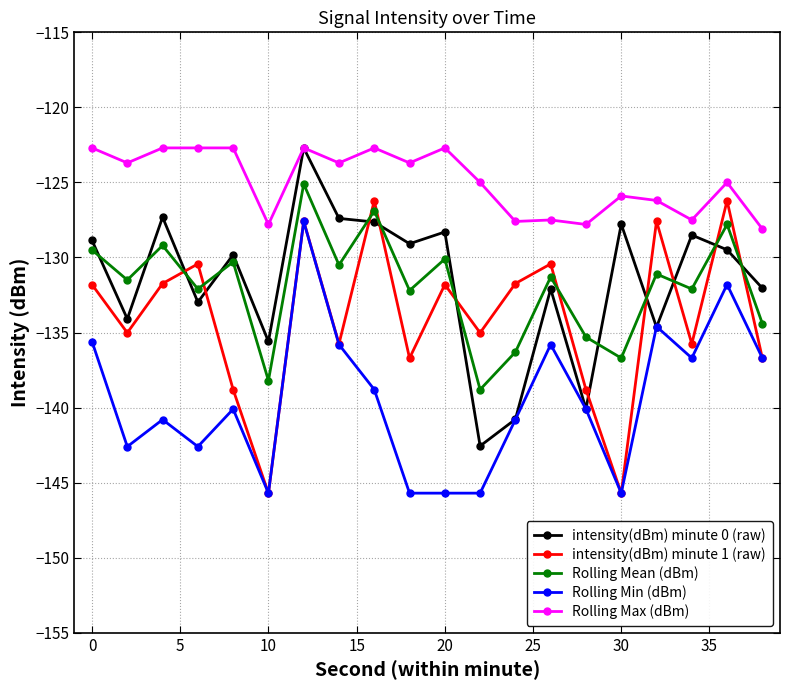

True or false: Rolling Mean (dBm) and Rolling Max (dBm) cross at least once.

False